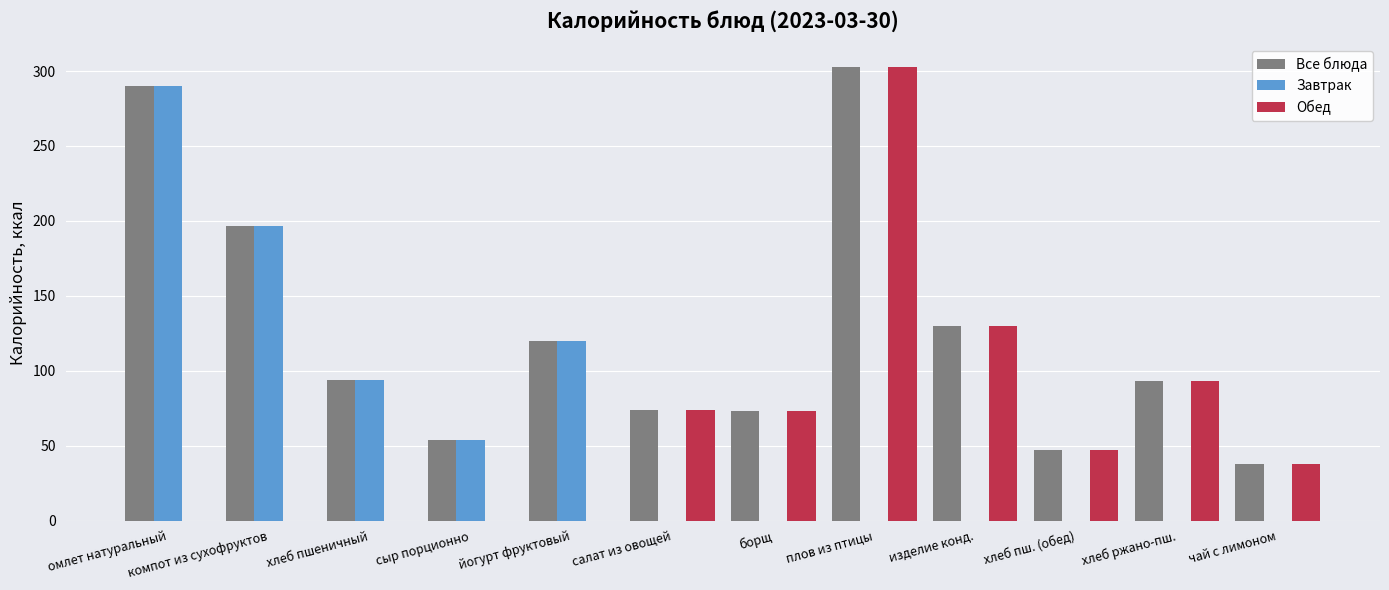

How many groups of bars are there?

12